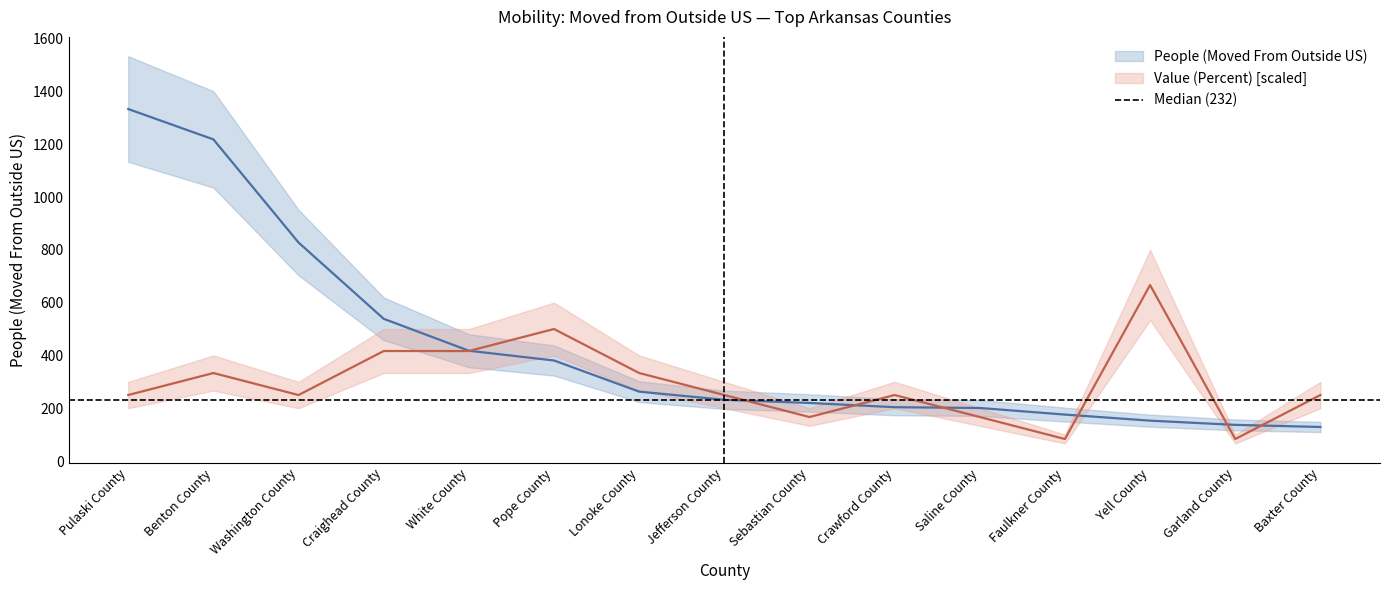

What is the sum of the Value (Percent) values at Faulkner County and Sebastian County?

250.1